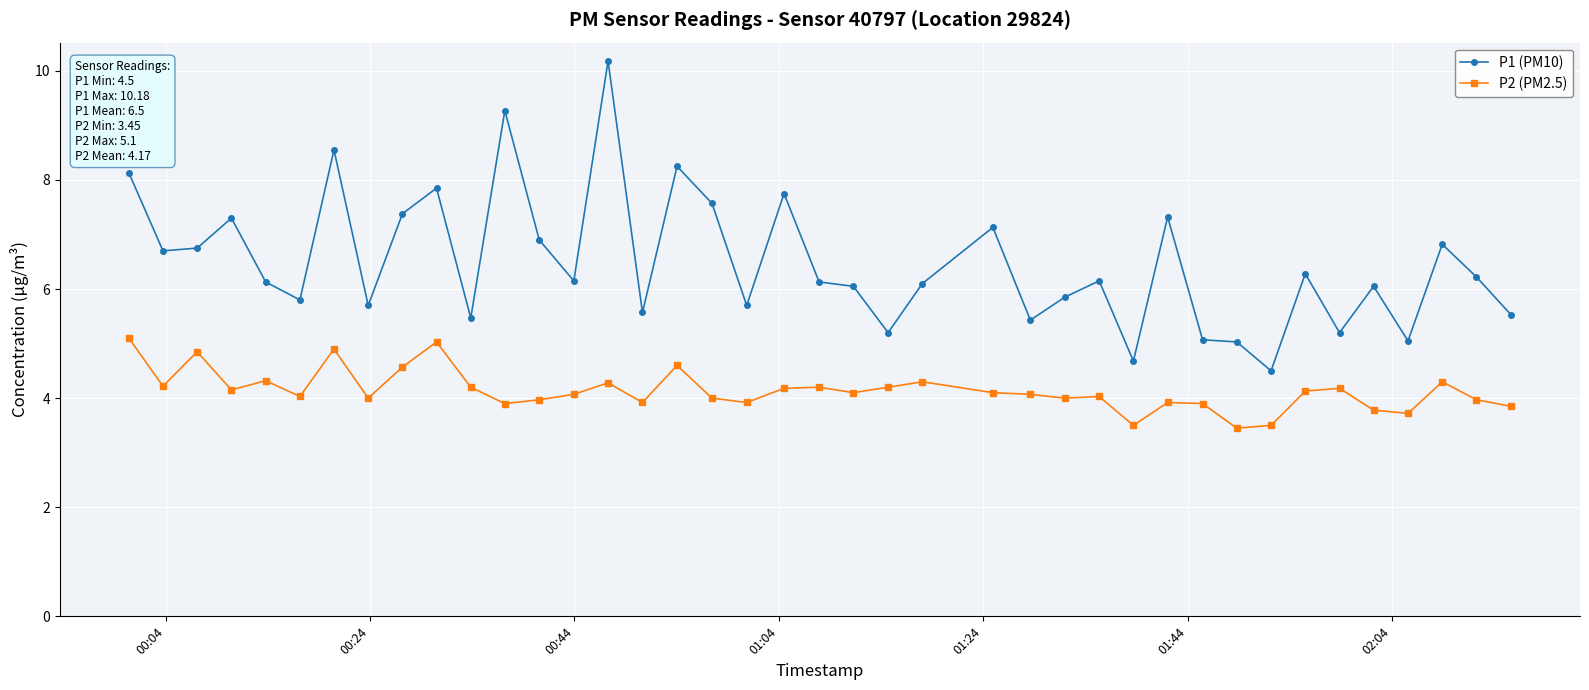

List the series in order of their overall mean, lowest first.

P2 (PM2.5), P1 (PM10)